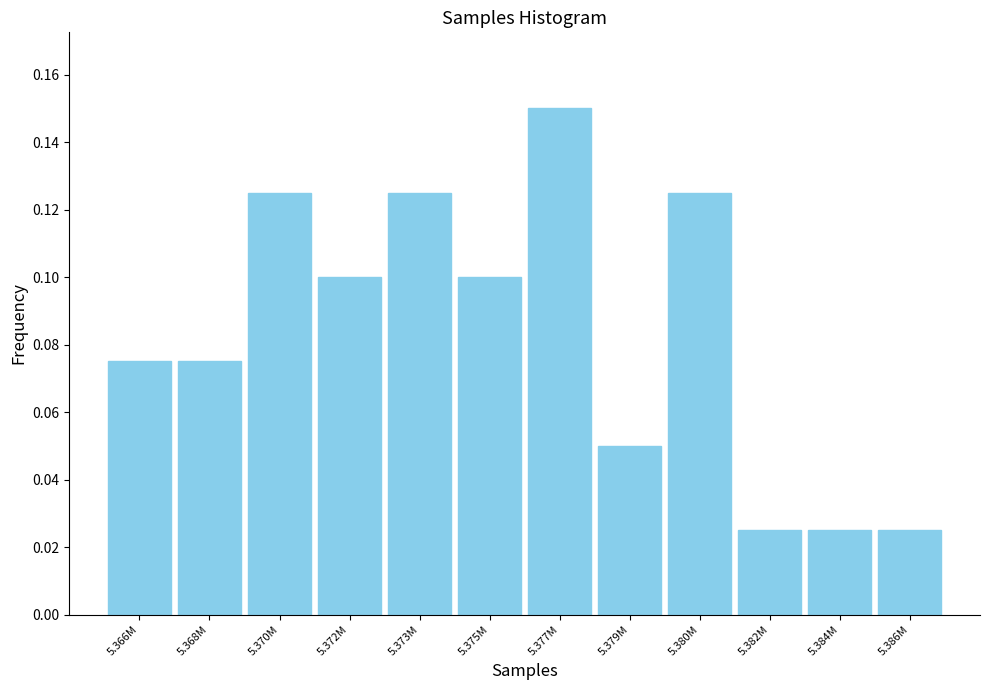

Which label corresponds to the largest value in the chart?

5.377M